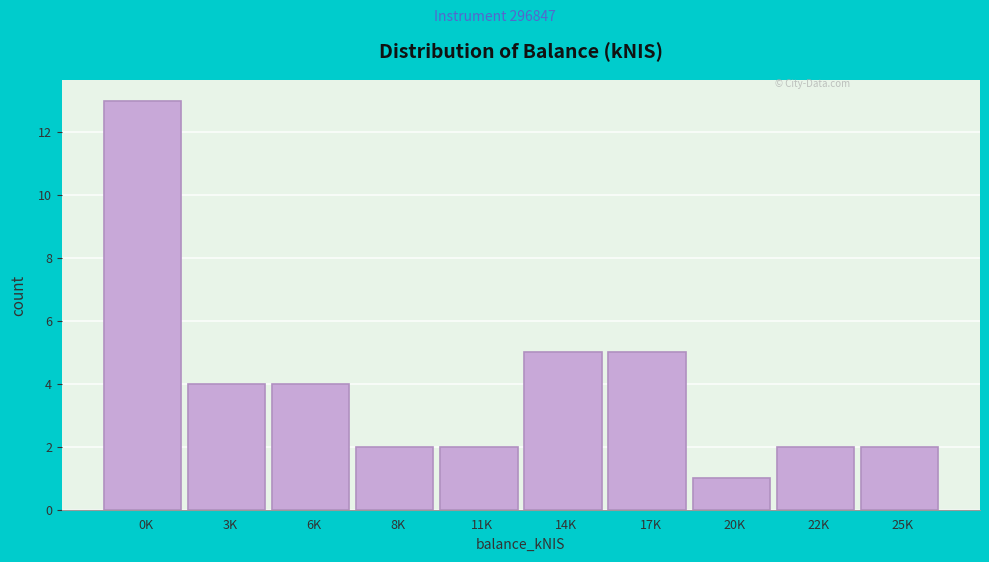

Reading left to right, list all the values displayed in this chart.

0K=13	3K=4	6K=4	8K=2	11K=2	14K=5	17K=5	20K=1	22K=2	25K=2